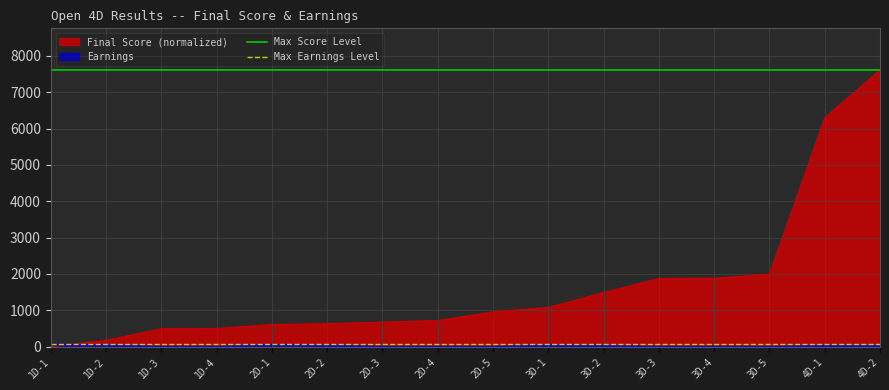

Which series has the largest total across all categories?

Max Score Level